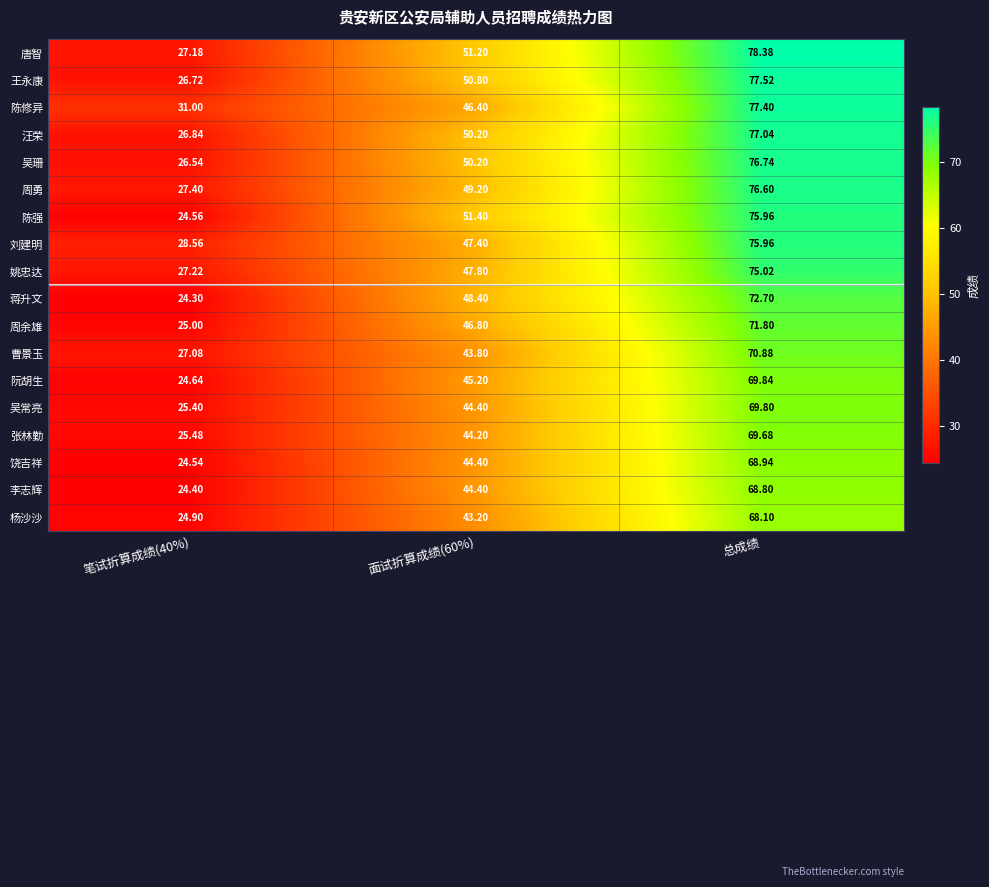

At which category is the sum across all series the highest?

总成绩